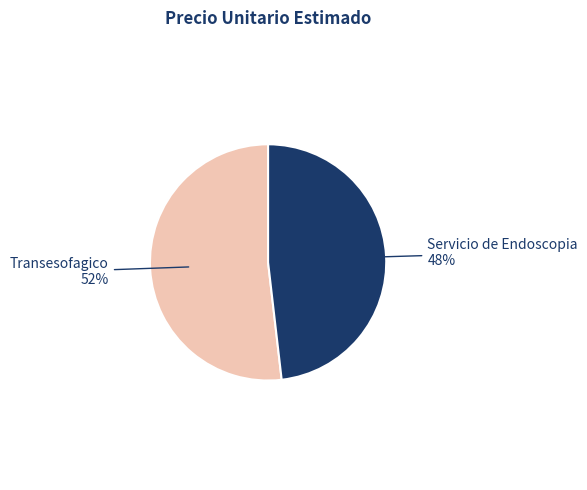

Is there any slice that represents more than half of the pie?

Yes